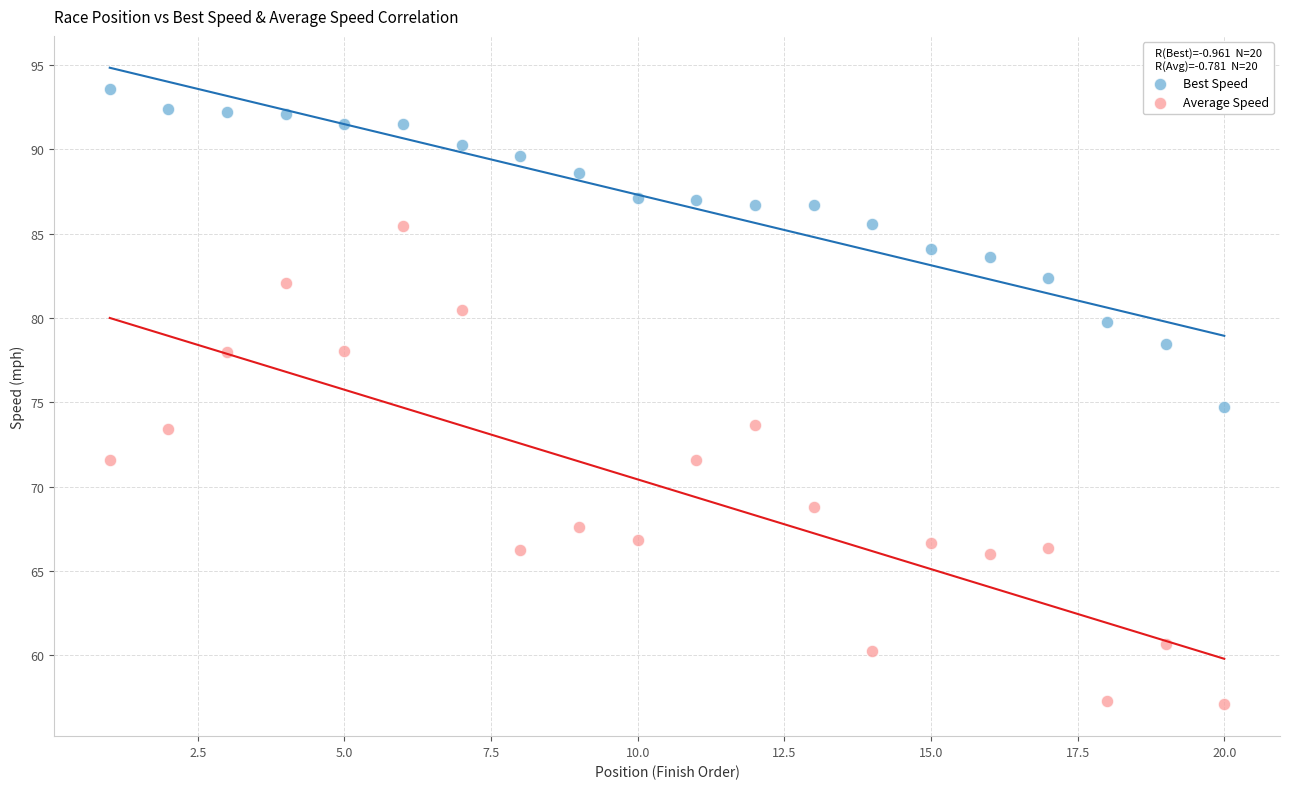

Across all data points, what is the range of X values (max minus min)?

19.0